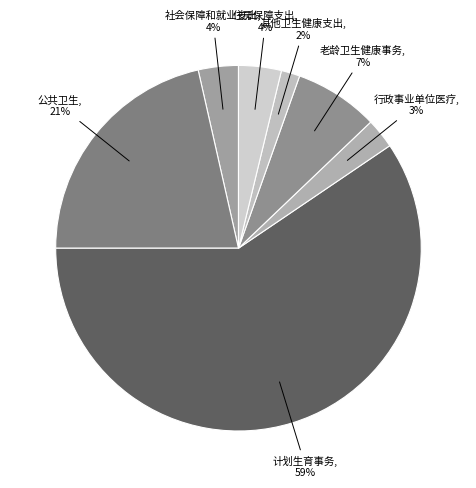

How many slices are in this pie chart?

7